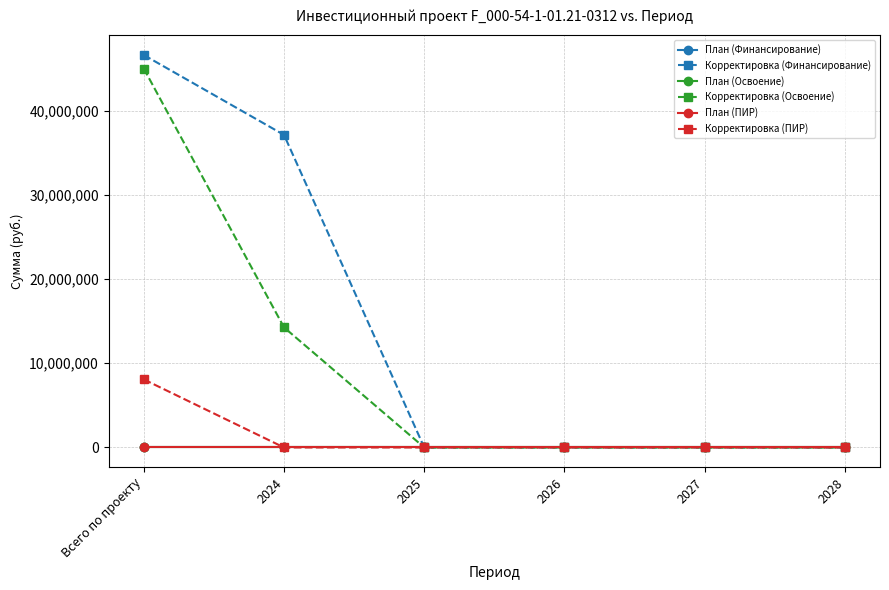

Reading left to right, what are all the values shown in this chart?

План (Финансирование): Всего по проекту=0	2024=0	2025=0	2026=0	2027=0	2028=0
Корректировка (Финансирование): Всего по проекту=46591077	2024=37107804	2025=0	2026=0	2027=0	2028=0
План (Освоение): Всего по проекту=0	2024=0	2025=0	2026=0	2027=0	2028=0
Корректировка (Освоение): Всего по проекту=44984897	2024=14256503	2025=0	2026=0	2027=0	2028=0
План (ПИР): Всего по проекту=0	2024=0	2025=0	2026=0	2027=0	2028=0
Корректировка (ПИР): Всего по проекту=8080000	2024=0	2025=0	2026=0	2027=0	2028=0